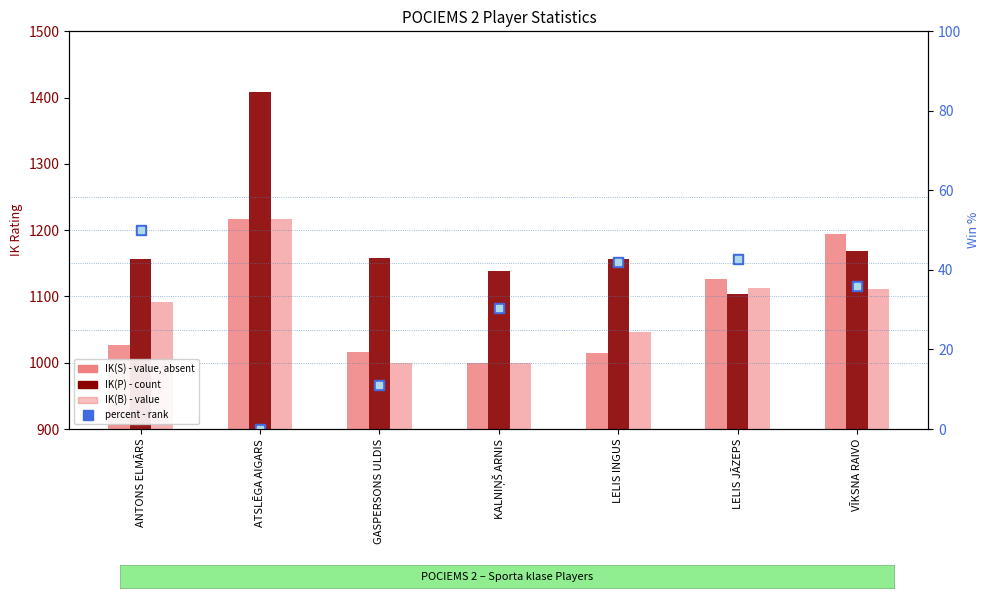

What is the average value of the IK(P) series?

1184.1